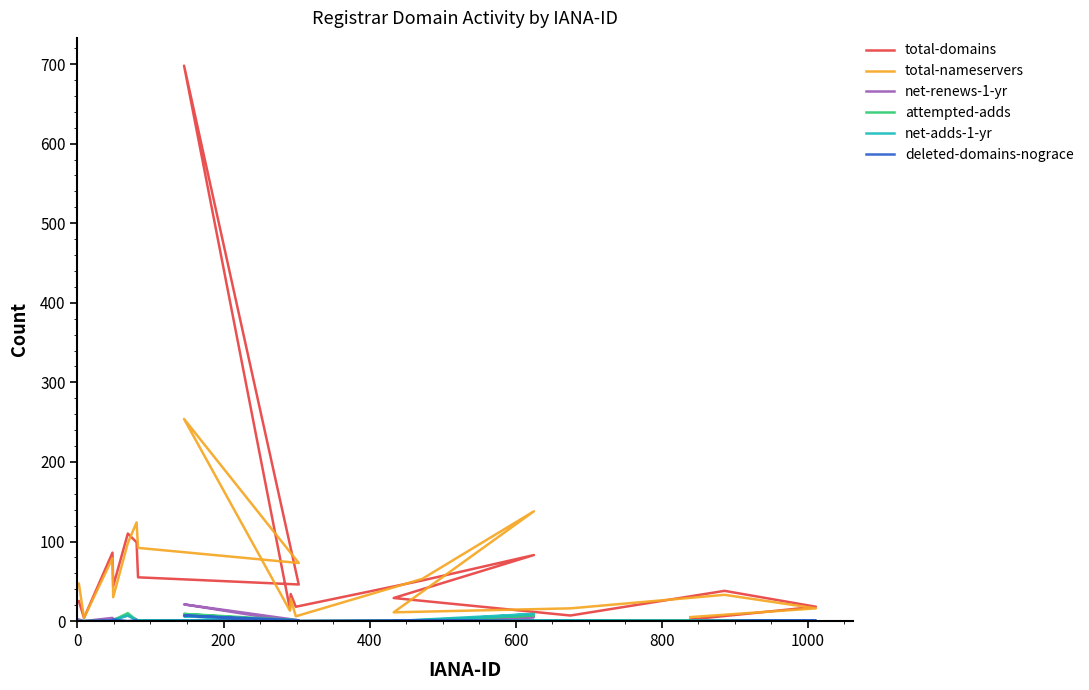

True or false: deleted-domains-nograce and net-adds-1-yr cross at least once.

True